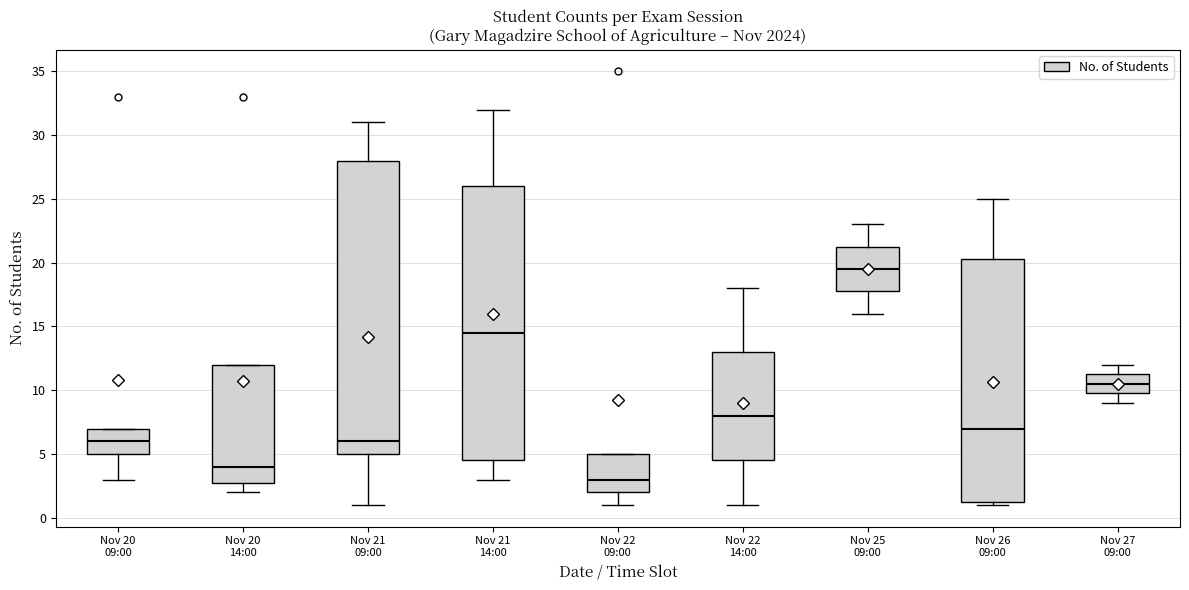

Where is the upper edge of the box for Nov 21 14:00 on the y-axis? The values are not printed on the chart, so give them approximately, as read against the axis.

26.0